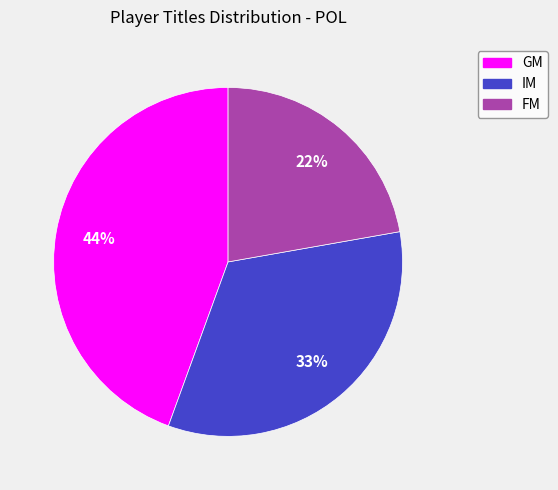

Combined, do IM and FM account for over 50%?

Yes